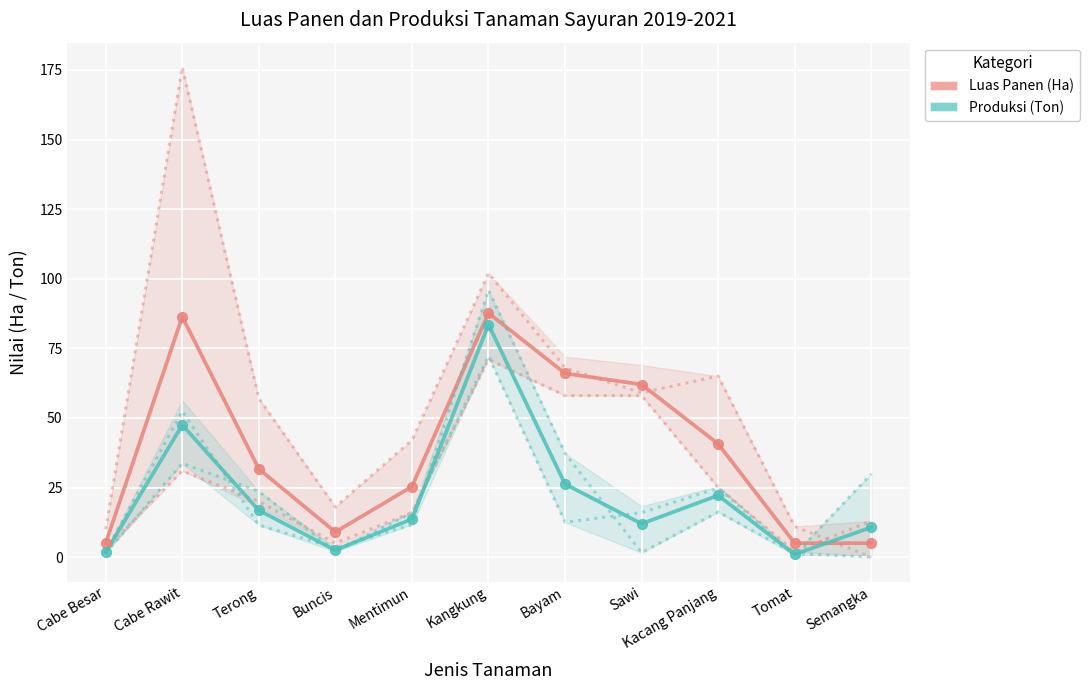

At which category is the sum across all series the highest?

Kangkung